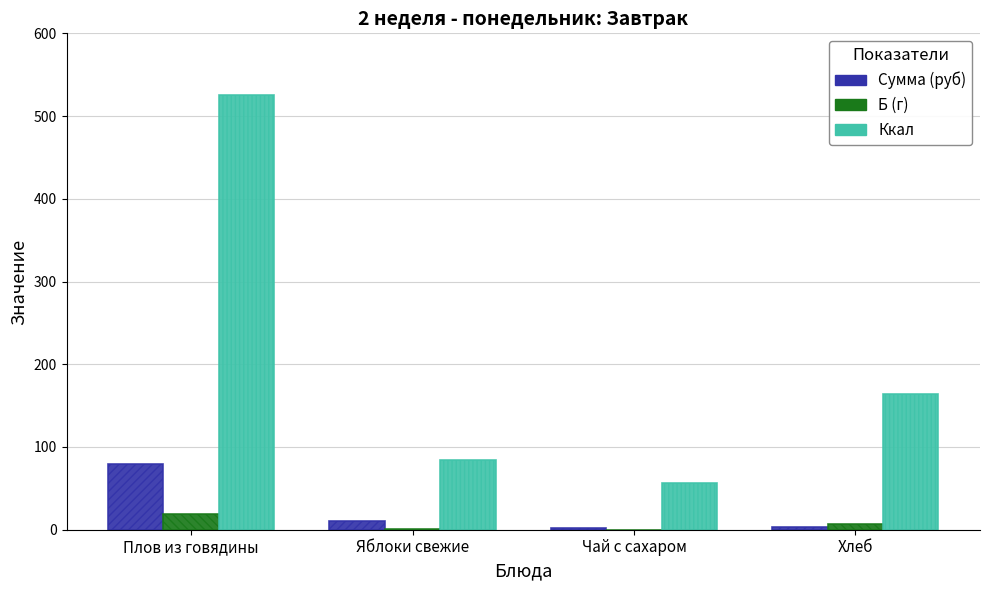

What is the highest value of the Ккал series?

525.6